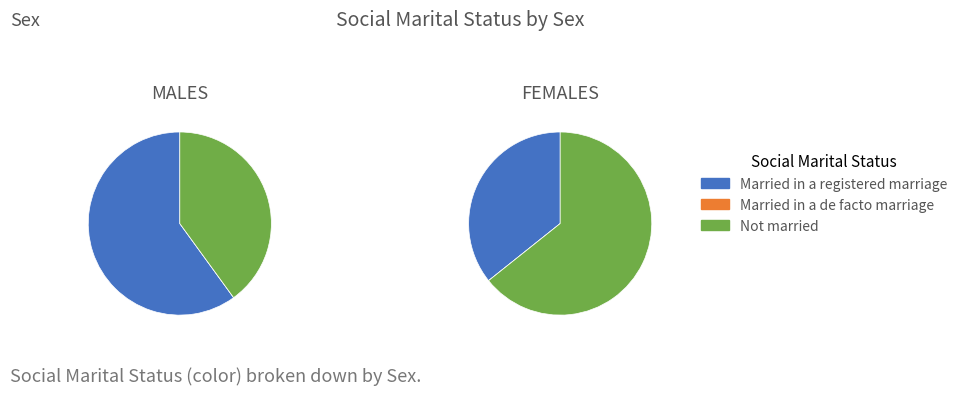

To the nearest percent, what is the average slice percentage?

50%